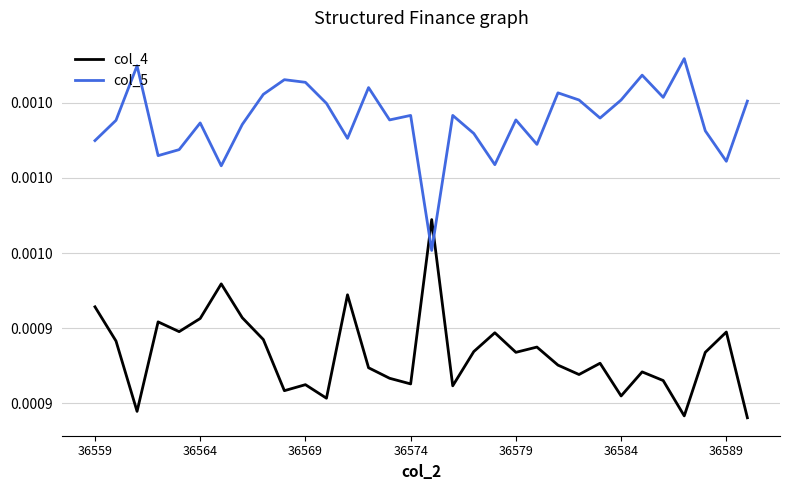

What are all the series names shown in the legend?

col_4, col_5